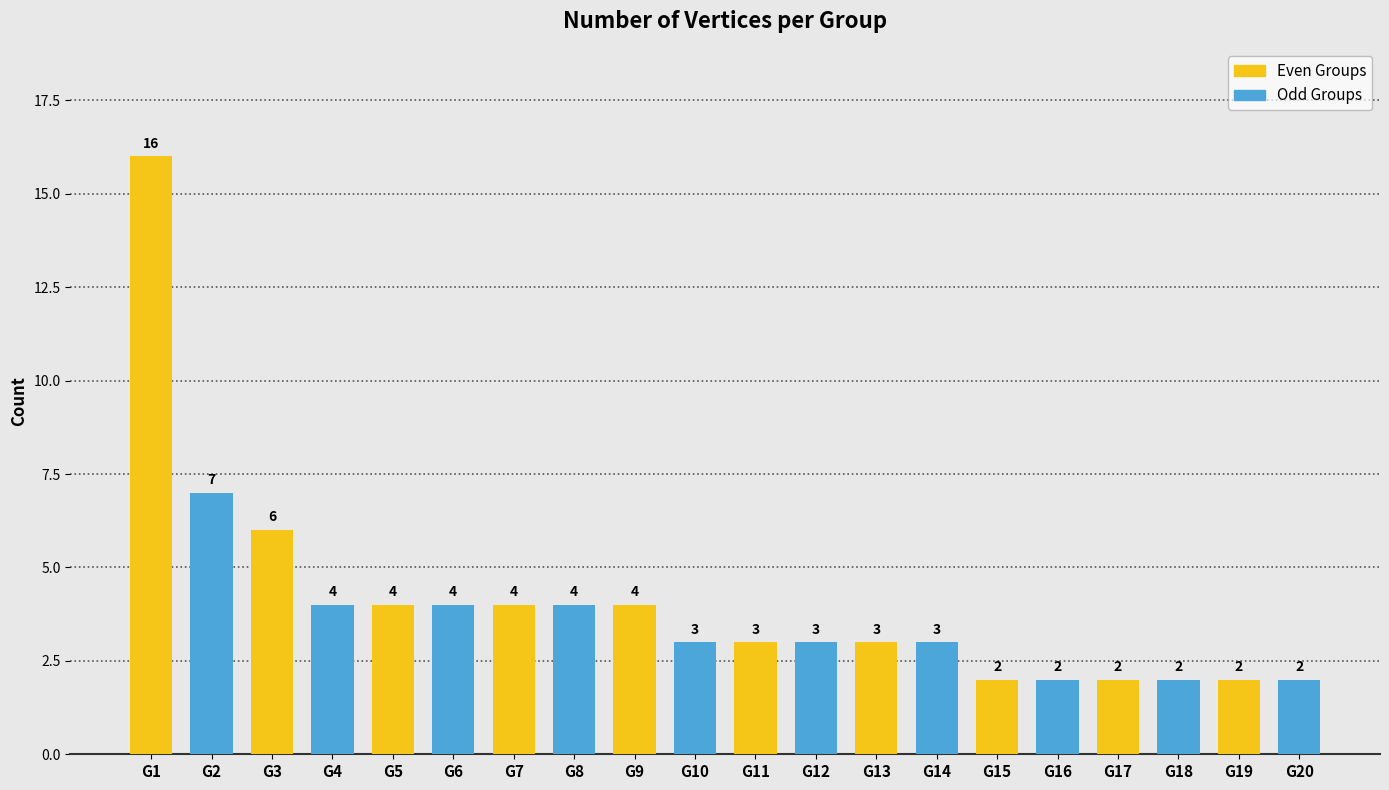

At which label does the data first exceed 3?

G1